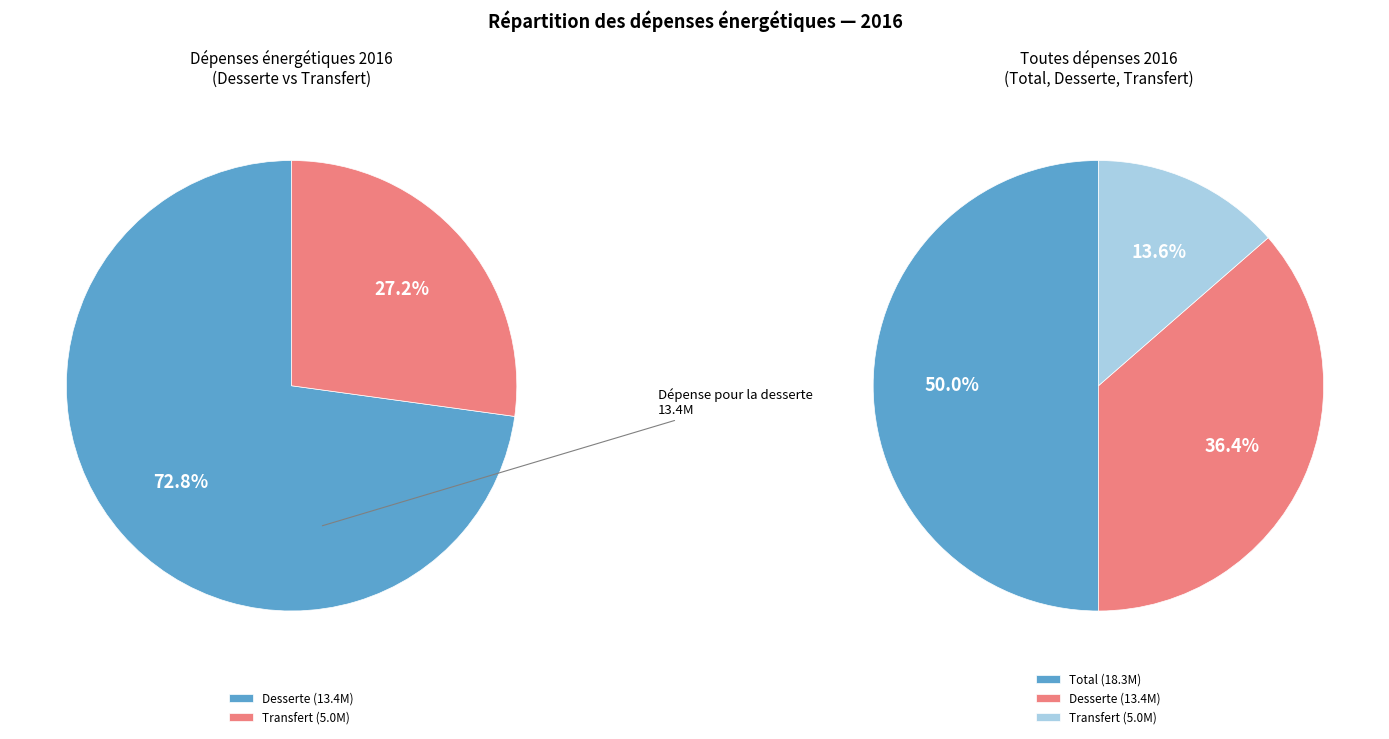

Which has a higher value, Dépense énergétique pour le transfert or Dépense énergétique pour la desserte?

Dépense énergétique pour la desserte